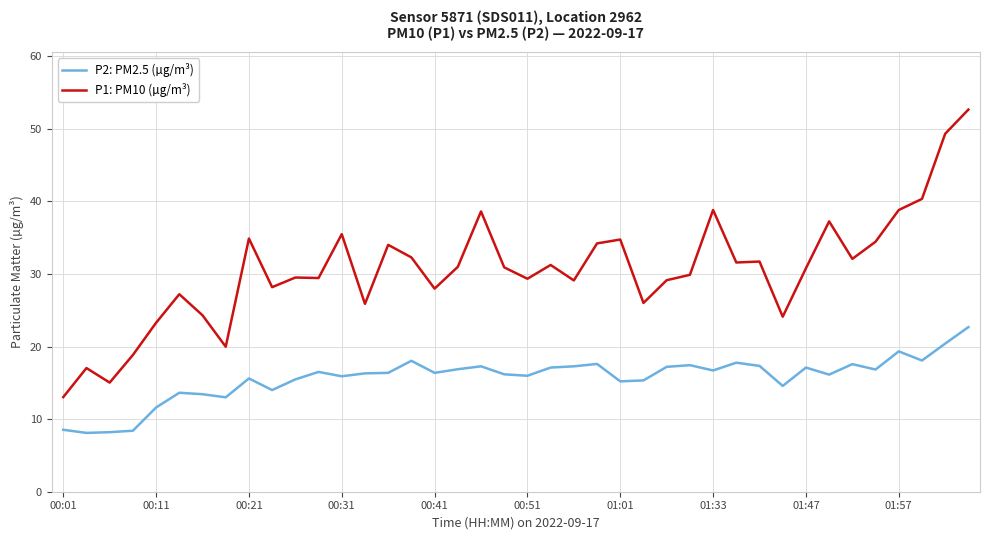

Count the number of data series in this chart.

2